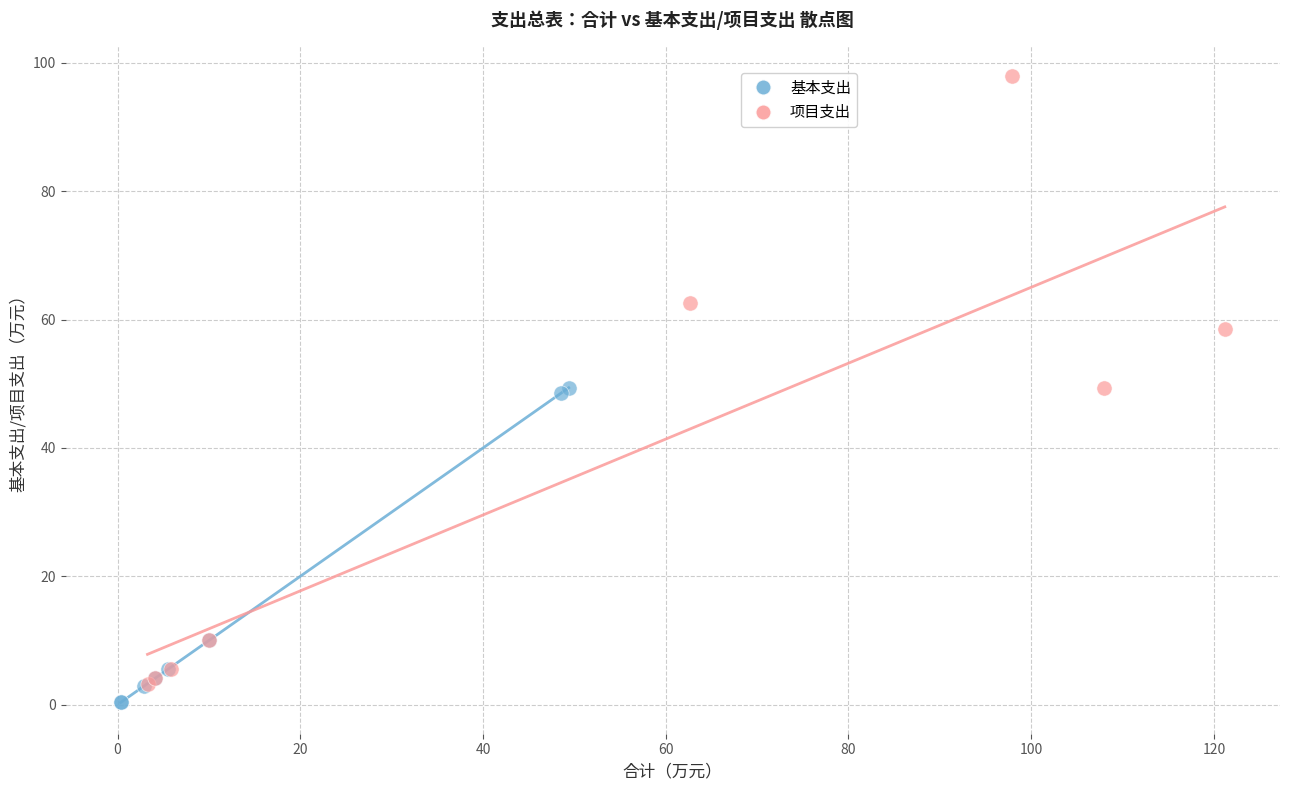

Which series contains the highest Y value?

项目支出